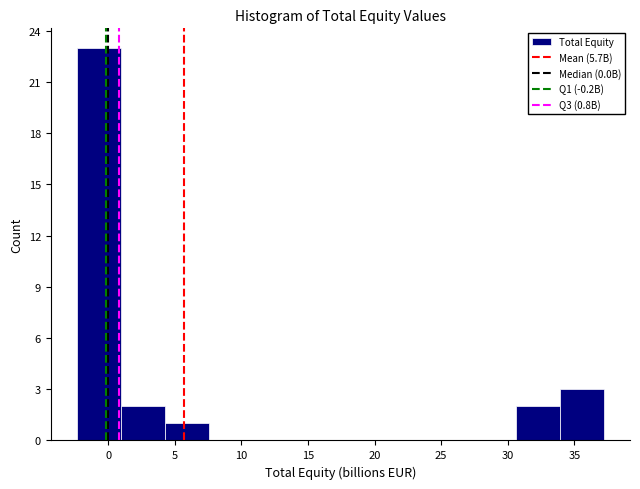

Reading left to right, list every bar in this chart as the range it spans on the x-axis followed by its height. Neither the bar edges nor the heights are printed on the chart, so give them approximately, as read against the axes.

-2.5 to 1.0: 23
1.0 to 4.0: 2
4.0 to 7.5: 1
7.5 to 11.0: 0
11.0 to 14.0: 0
14.0 to 17.5: 0
17.5 to 20.5: 0
20.5 to 24.0: 0
24.0 to 27.5: 0
27.5 to 30.5: 0
30.5 to 34.0: 2
34.0 to 37.0: 3